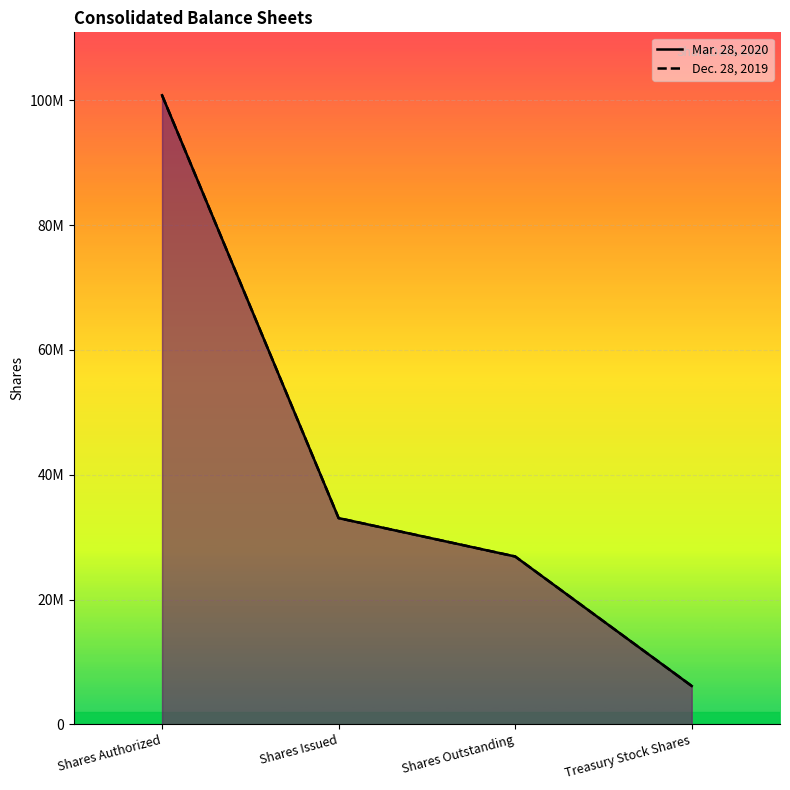

Where is Mar. 28, 2020 nearest to the value 53474682?

Shares Issued